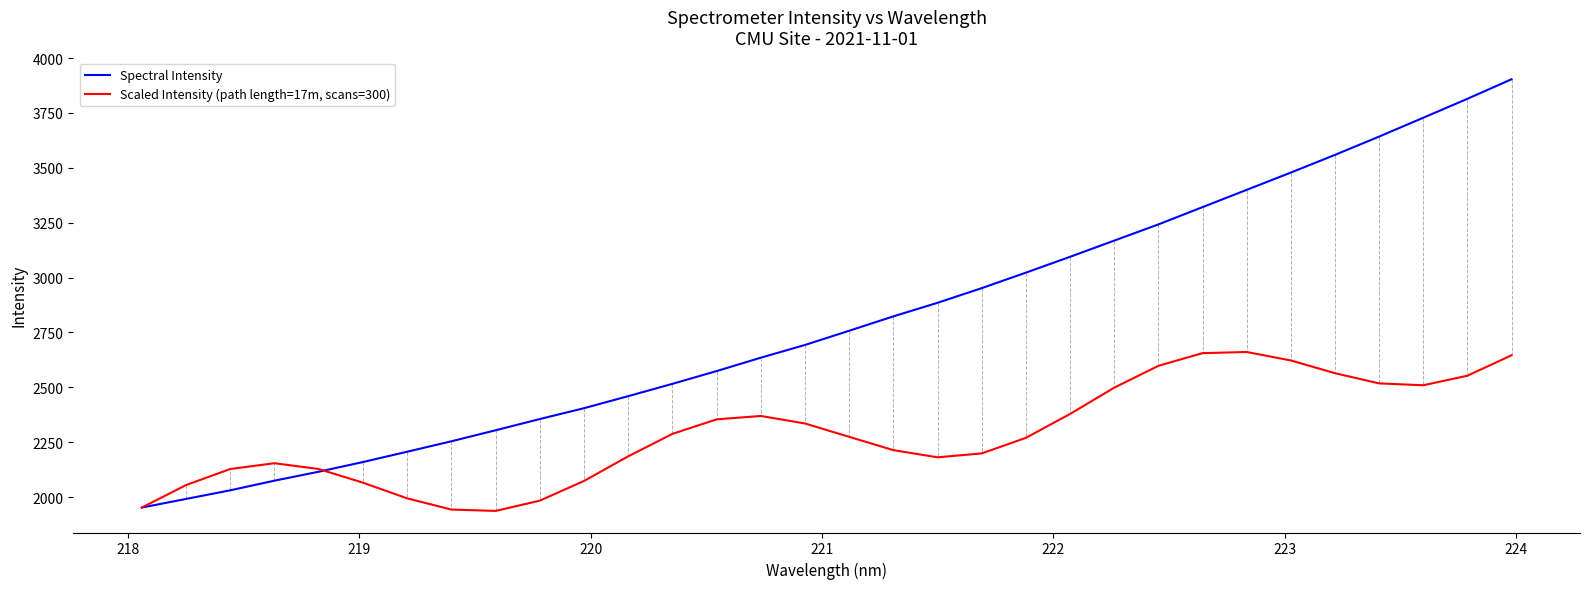

Which series has the largest total across all categories?

Spectral Intensity